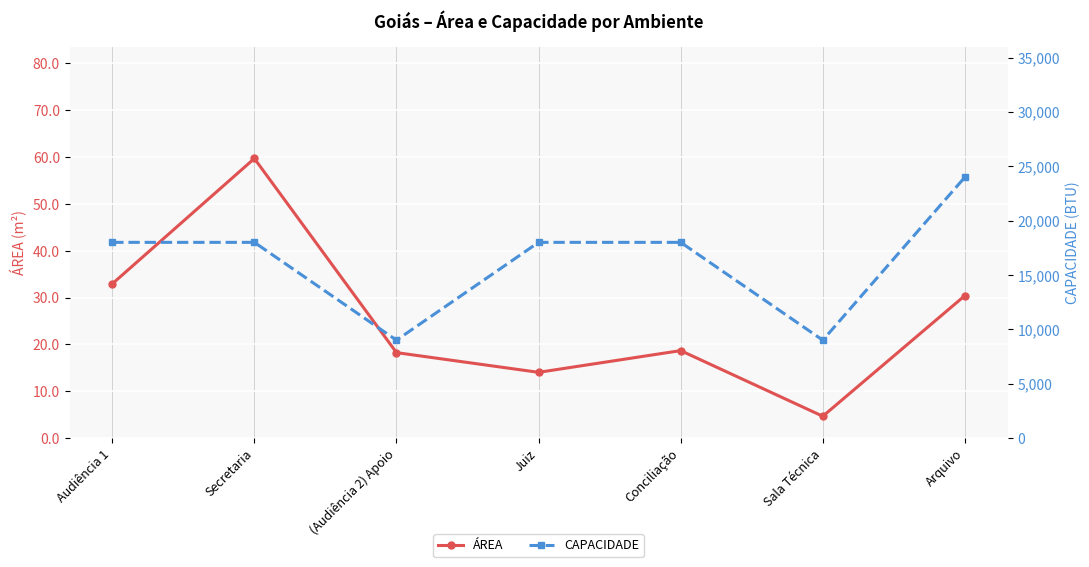

Reading right to left, what are all the values shown in this chart?

ÁREA: 30.4	4.7	18.7	14.0	18.2	59.7	32.9
CAPACIDADE: 24000.0	9000.0	18000.0	18000.0	9000.0	18000.0	18000.0